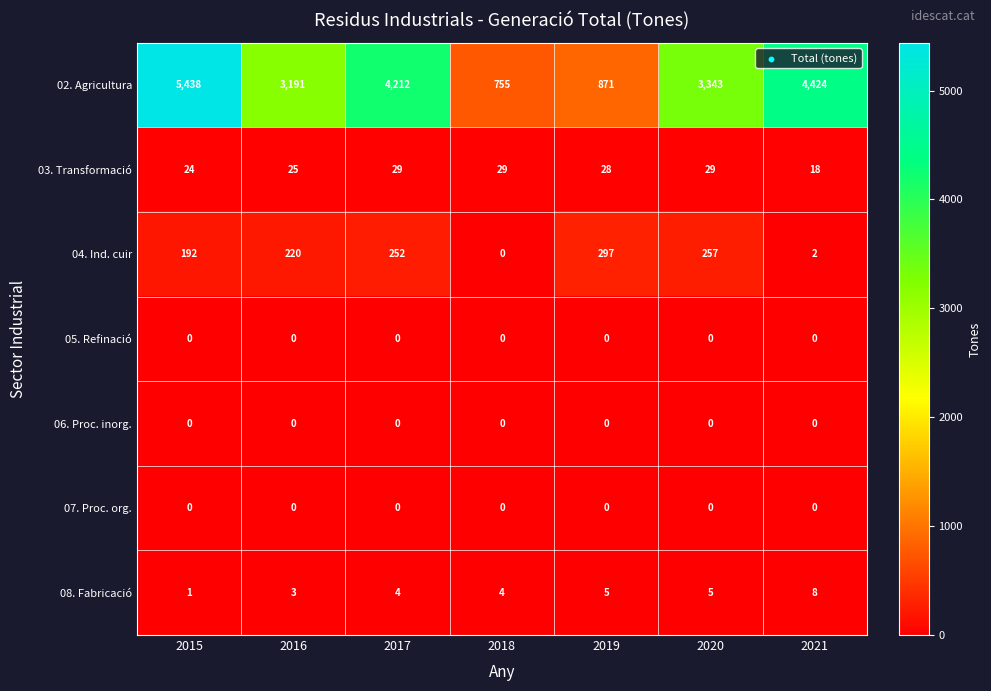

What value does the 04. Ind. cuir series have at 2019, to the nearest 5?

295